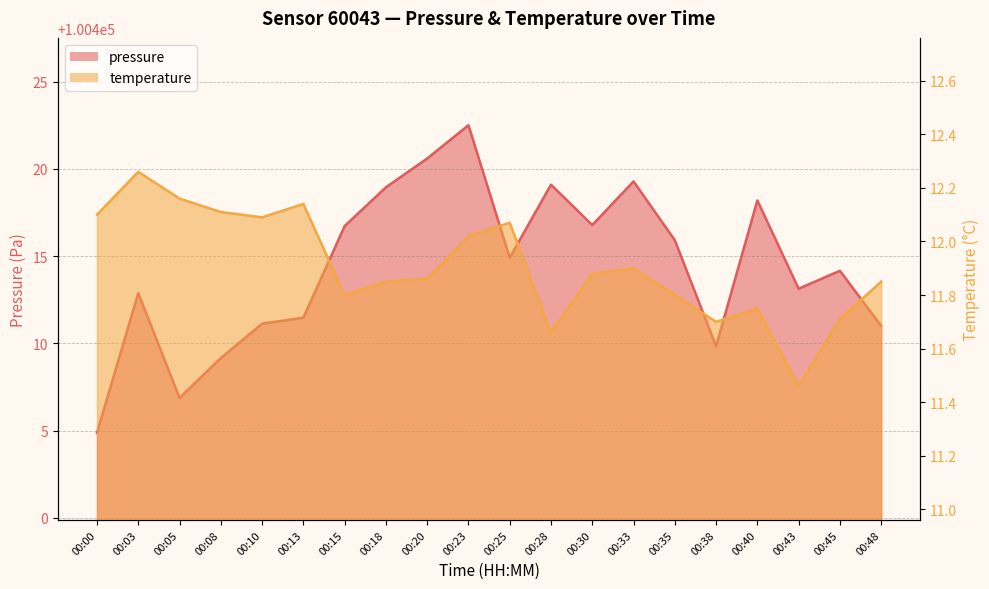

Where does the pressure series first go above 100414?

00:15